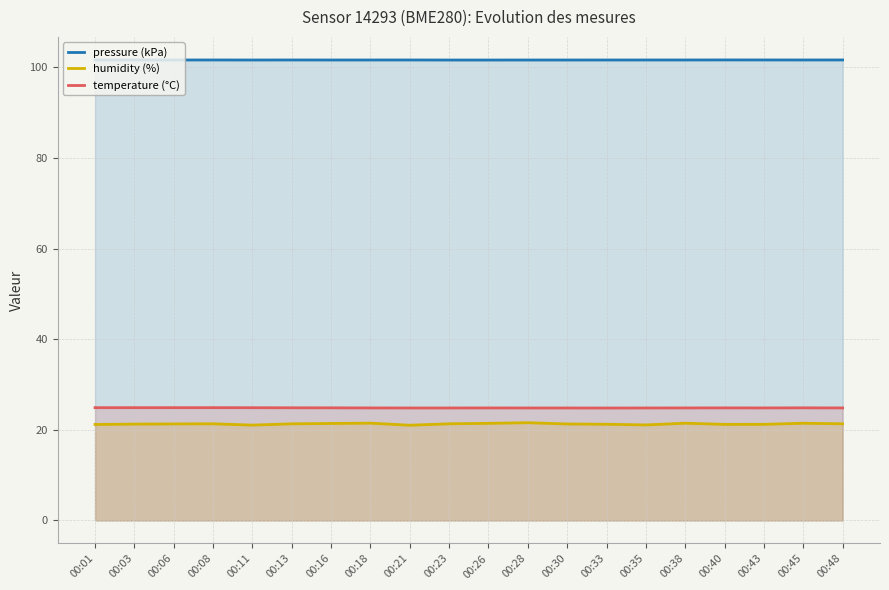

Count the temperature (°C) values in the range 24 to 25.

20